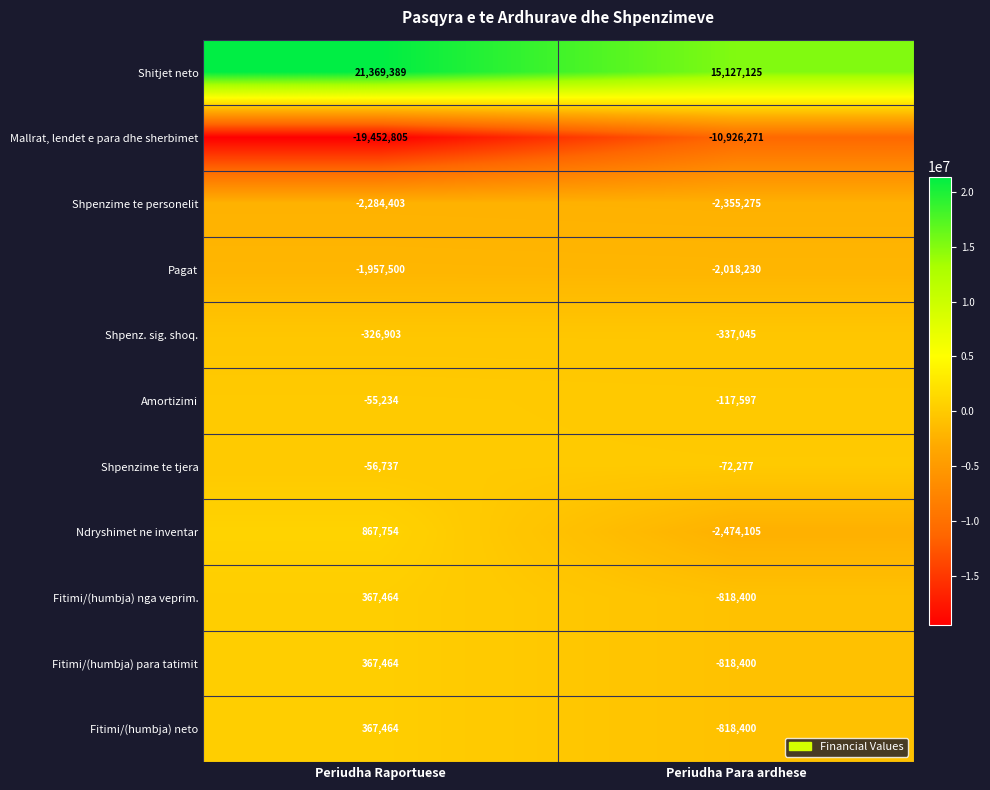

Which label corresponds to the largest value in the chart?

Periudha Raportuese